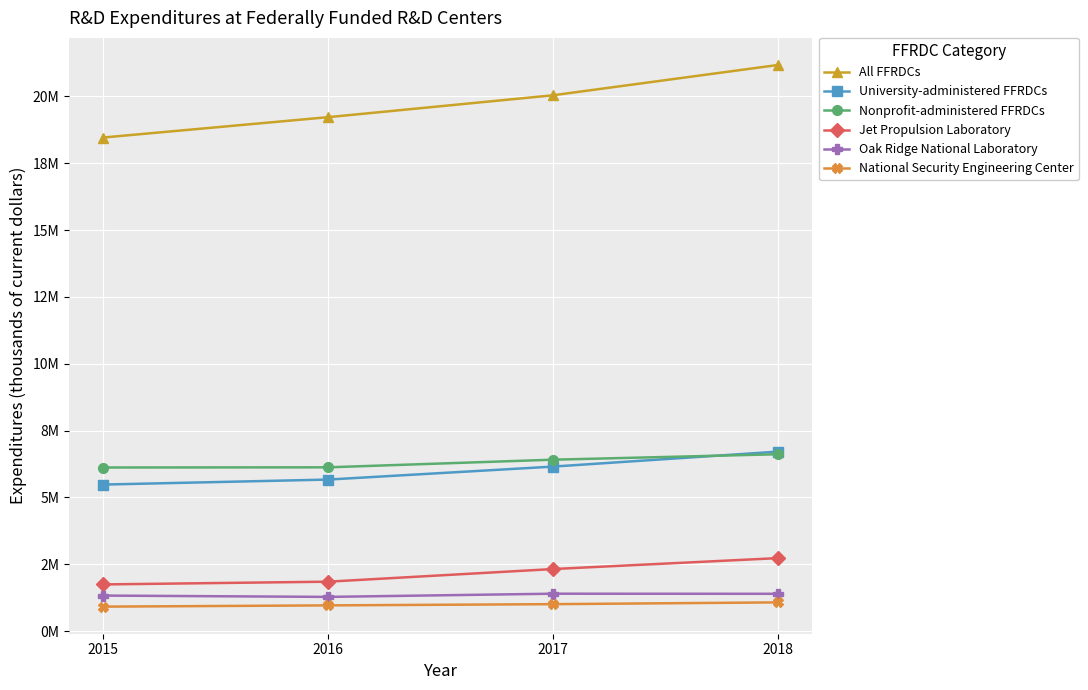

True or false: National Security Engineering Center has more than 1 interior local peaks.

False